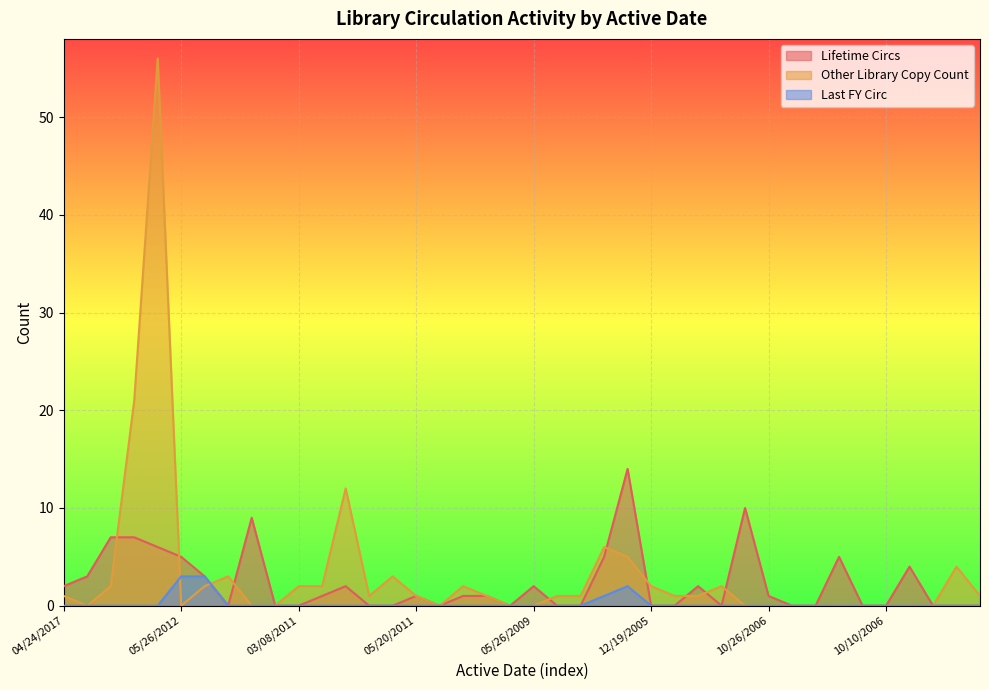

Reading right to left, list all the values displayed in this chart.

Lifetime Circs: 11/13/2008=0	01/09/2018=0	10/10/2006=0	08/02/2006=4	10/10/2006=0	01/26/2007=0	09/27/2006=5	10/10/2006=0	10/10/2006=0	10/26/2006=1	08/02/2006=10	11/20/2013=0	09/27/2006=2	03/17/2016=0	12/19/2005=0	09/08/2000=14	03/04/2016=5	04/15/2013=0	05/26/2012=0	05/26/2009=2	05/02/2011=0	05/02/2011=1	10/17/2011=1	05/14/2013=0	05/20/2011=1	Before 2000=0	12/19/2005=0	12/08/2004=2	03/08/2011=1	03/08/2011=0	Before 2000=0	03/31/2015=9	01/21/2016=0	09/06/2018=3	05/26/2012=5	06/11/2008=6	06/11/2008=7	Before 2000=7	Before 2000=3	04/24/2017=2
Other Library Copy Count: 11/13/2008=1	01/09/2018=4	10/10/2006=0	08/02/2006=0	10/10/2006=0	01/26/2007=0	09/27/2006=0	10/10/2006=0	10/10/2006=0	10/26/2006=0	08/02/2006=0	11/20/2013=2	09/27/2006=1	03/17/2016=1	12/19/2005=2	09/08/2000=5	03/04/2016=6	04/15/2013=1	05/26/2012=1	05/26/2009=0	05/02/2011=0	05/02/2011=1	10/17/2011=2	05/14/2013=0	05/20/2011=1	Before 2000=3	12/19/2005=1	12/08/2004=12	03/08/2011=2	03/08/2011=2	Before 2000=0	03/31/2015=0	01/21/2016=3	09/06/2018=2	05/26/2012=0	06/11/2008=56	06/11/2008=21	Before 2000=2	Before 2000=0	04/24/2017=1
Last FY Circ: 11/13/2008=0	01/09/2018=0	10/10/2006=0	08/02/2006=0	10/10/2006=0	01/26/2007=0	09/27/2006=0	10/10/2006=0	10/10/2006=0	10/26/2006=0	08/02/2006=0	11/20/2013=0	09/27/2006=0	03/17/2016=0	12/19/2005=0	09/08/2000=2	03/04/2016=1	04/15/2013=0	05/26/2012=0	05/26/2009=0	05/02/2011=0	05/02/2011=0	10/17/2011=0	05/14/2013=0	05/20/2011=0	Before 2000=0	12/19/2005=0	12/08/2004=0	03/08/2011=0	03/08/2011=0	Before 2000=0	03/31/2015=0	01/21/2016=0	09/06/2018=3	05/26/2012=3	06/11/2008=0	06/11/2008=0	Before 2000=0	Before 2000=0	04/24/2017=0